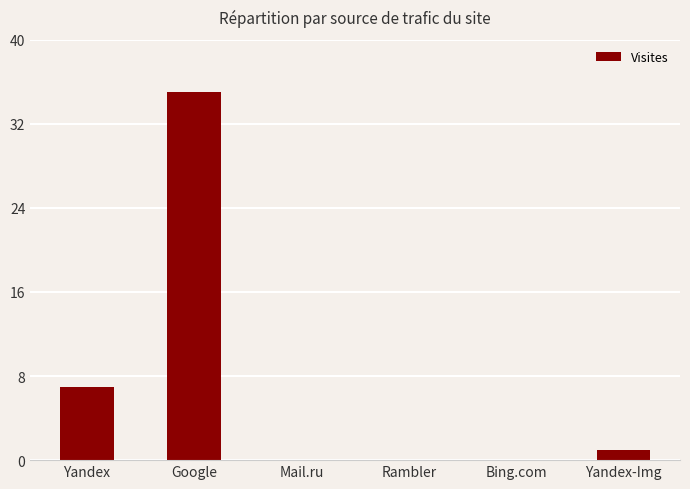

Where does the data first go above 1?

Yandex